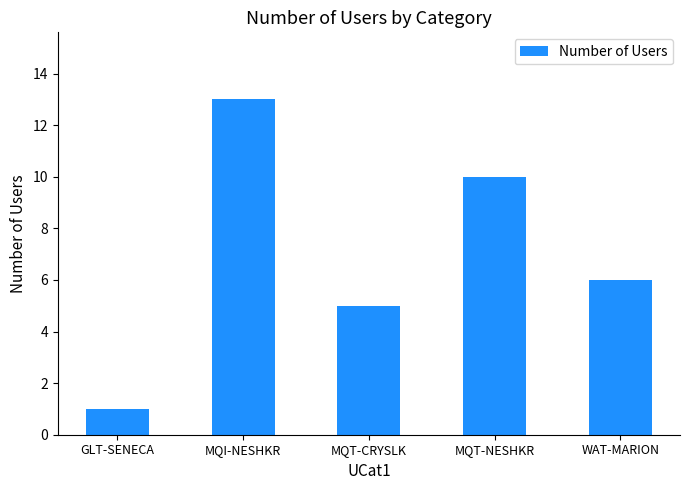

True or false: the data shows 23 at MQI-NESHKR.

False